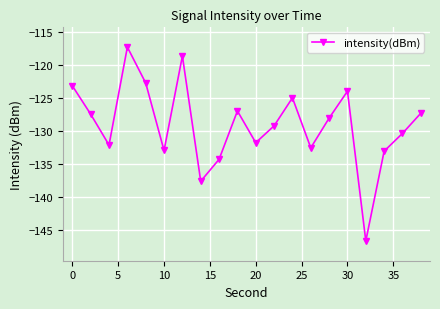

What is the maximum value shown in the chart?

-117.3